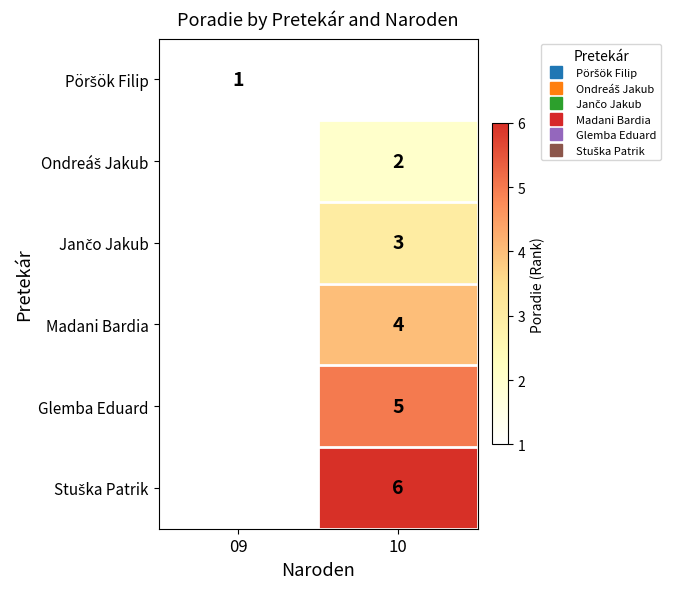

The value of Glemba Eduard at 10 is 7.4. True or false?

False